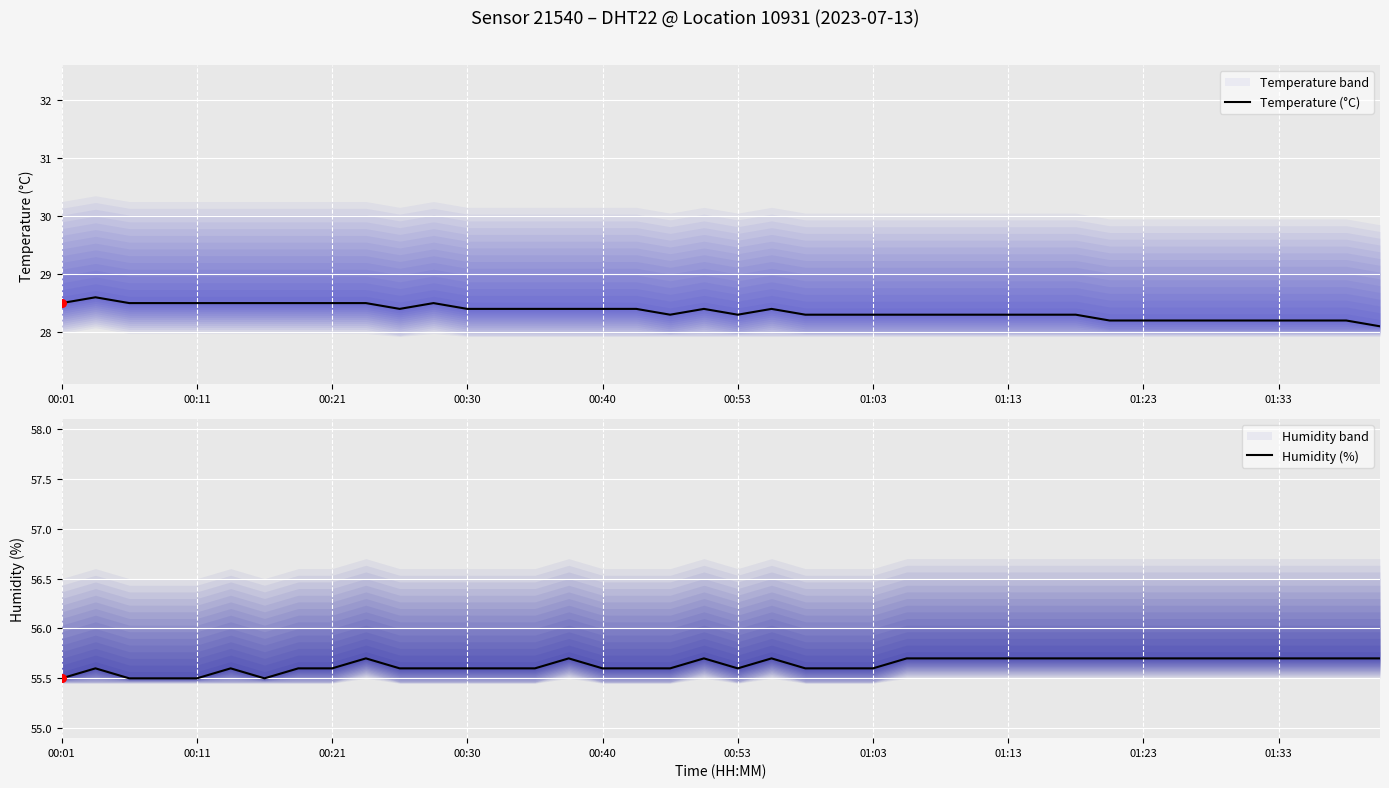

The value of Temperature (°C) at 01:13 is 28.3. True or false?

True